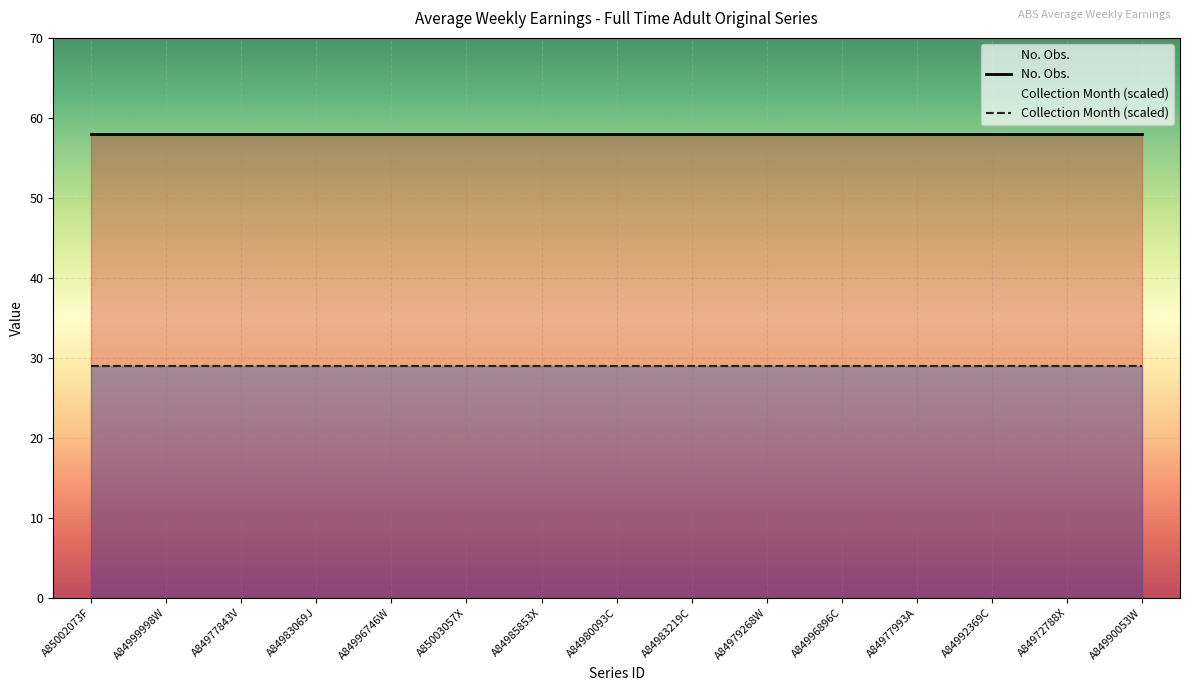

What are all the series names shown in the legend?

No. Obs., Collection Month